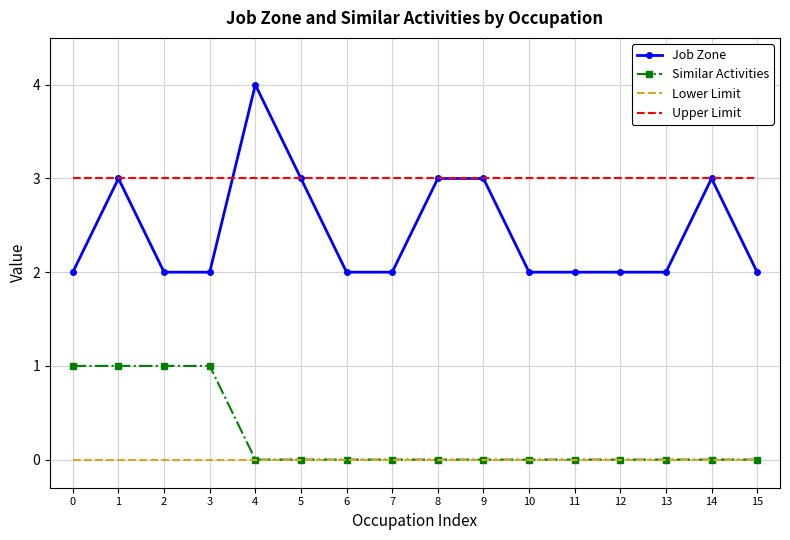

True or false: Lower Limit and Job Zone intersect in this chart.

False